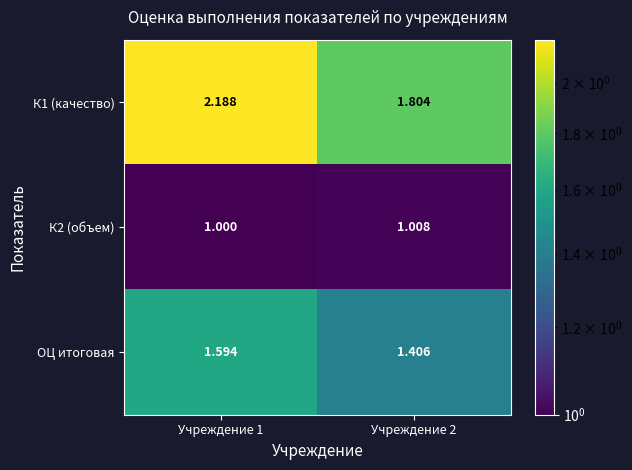

Is the value of К1 (качество) at Учреждение 1 greater than the value of К2 (объем) at Учреждение 1?

Yes